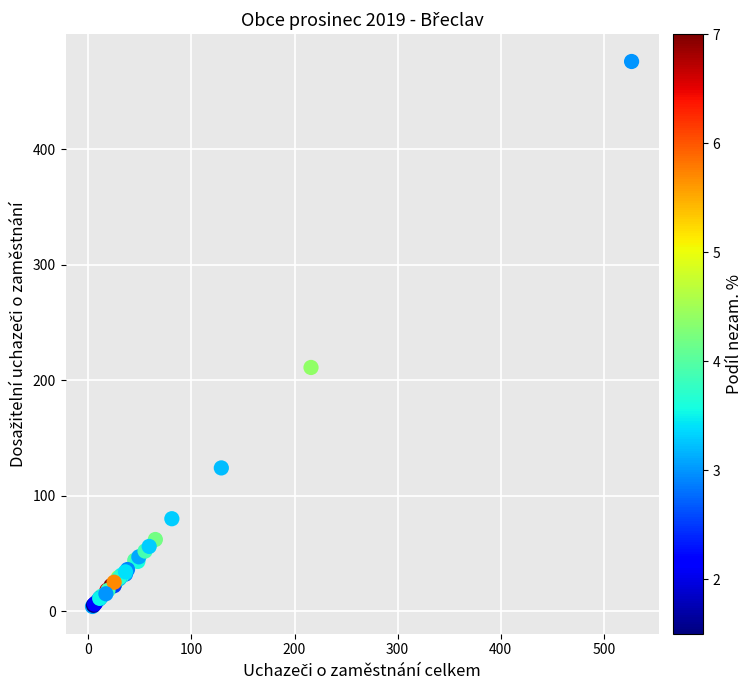

What Y value in the scatter plot is closest to 240?

211